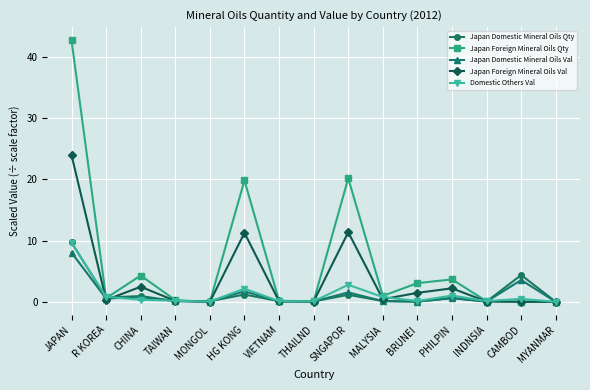

Which series has the widest spread of values?

Japan Foreign Mineral Oils Qty